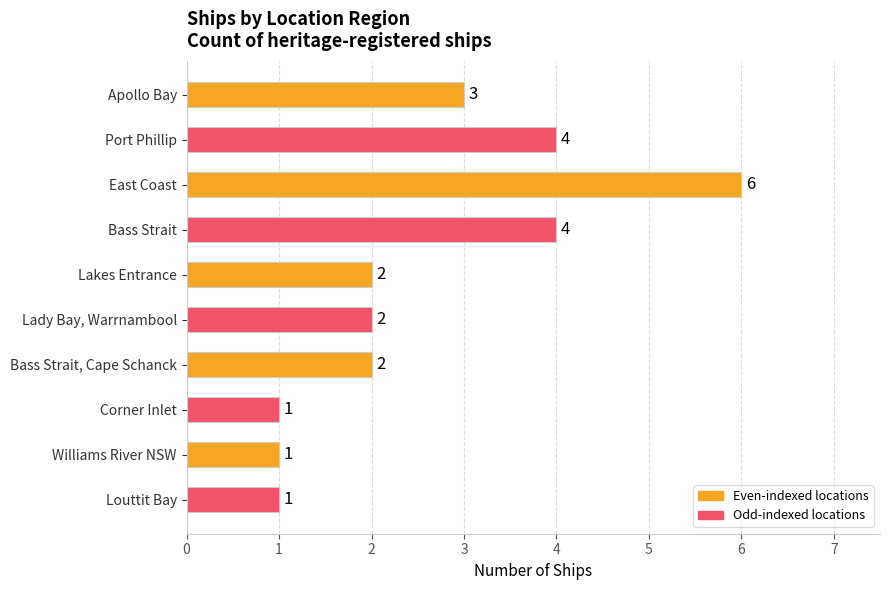

What is the greatest value displayed?

6